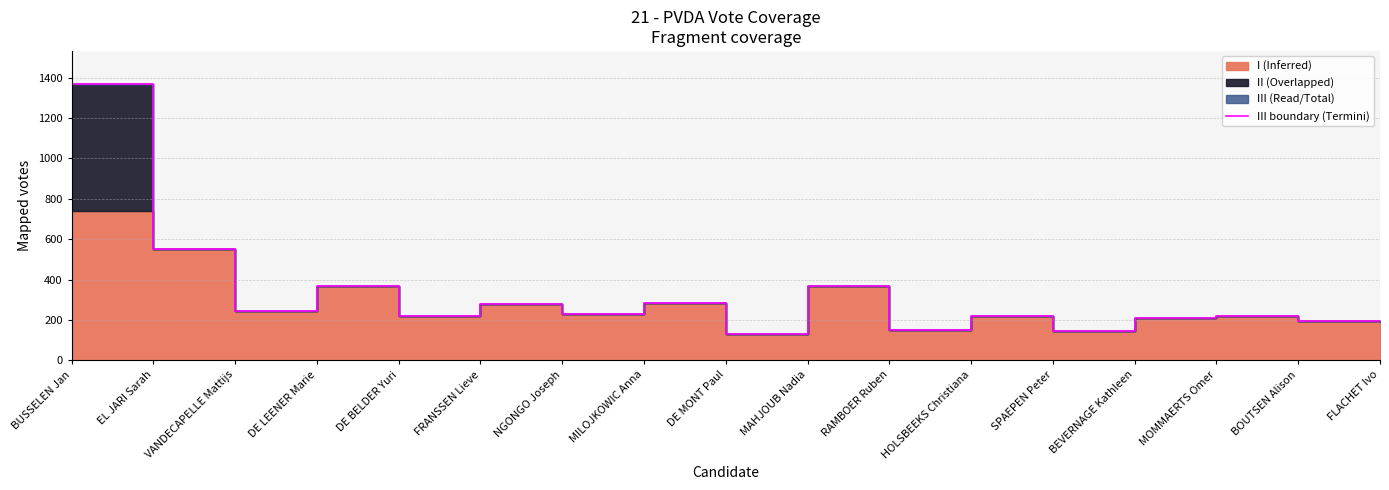

Rank the categories by value from highest to lowest.

BUSSELEN Jan, EL JARI Sarah, MAHJOUB Nadia, DE LEENER Marie, MILOJKOWIC Anna, FRANSSEN Lieve, VANDECAPELLE Mattijs, NGONGO Joseph, MOMMAERTS Omer, DE BELDER Yuri, HOLSBEEKS Christiana, BEVERNAGE Kathleen, BOUTSEN Alison, FLACHET Ivo, RAMBOER Ruben, SPAEPEN Peter, DE MONT Paul